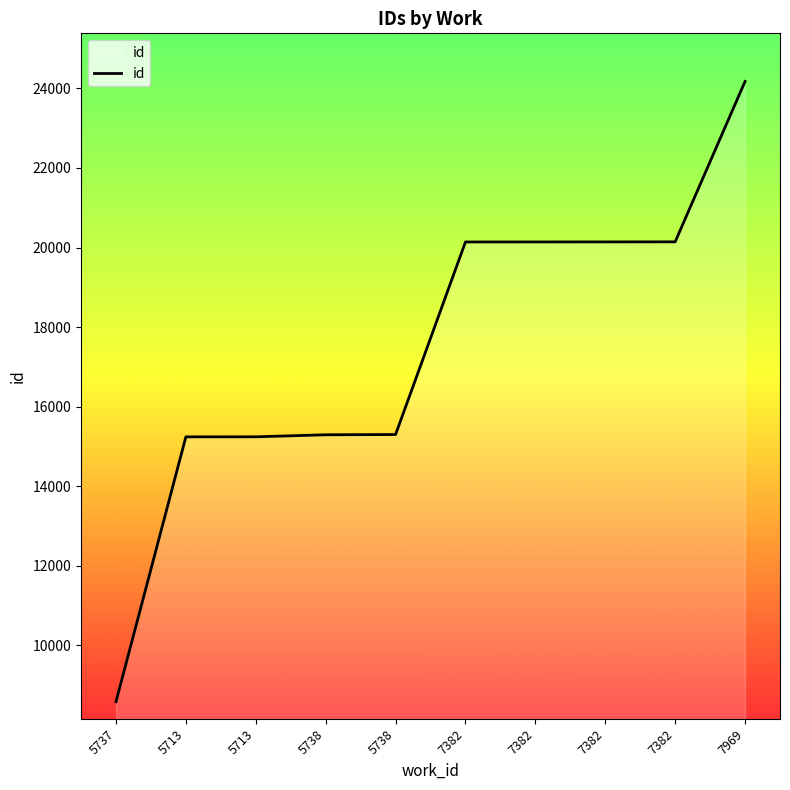

What is the label of the 7th point from the right?

5738